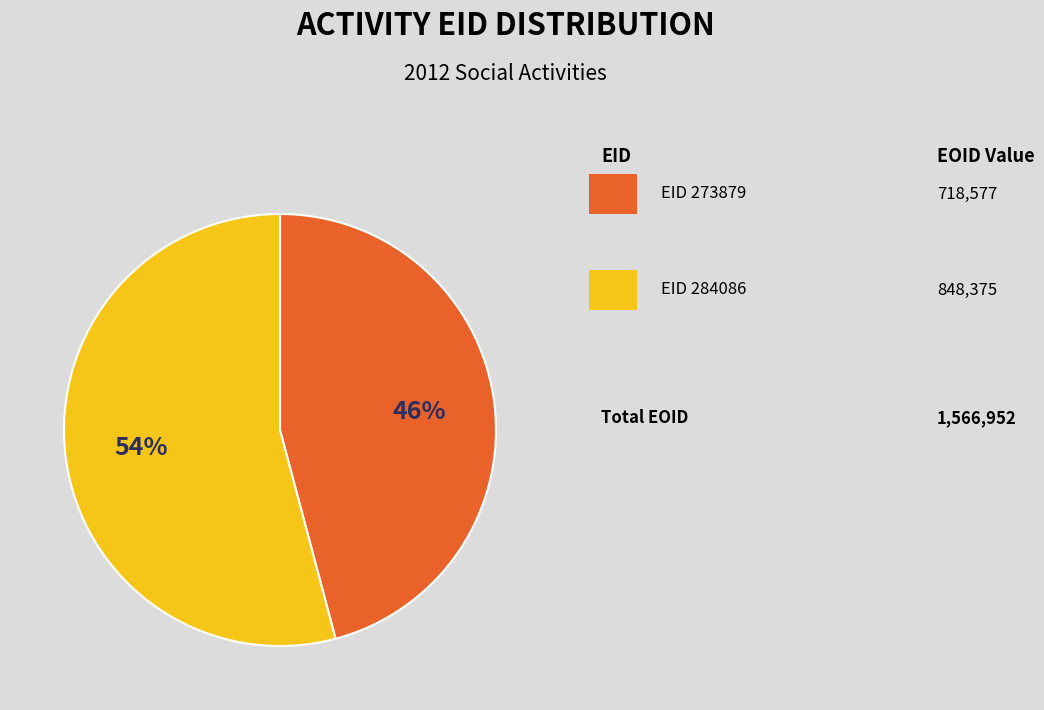

To the nearest percent, what is the difference between the largest and smallest slice percentages?

8%